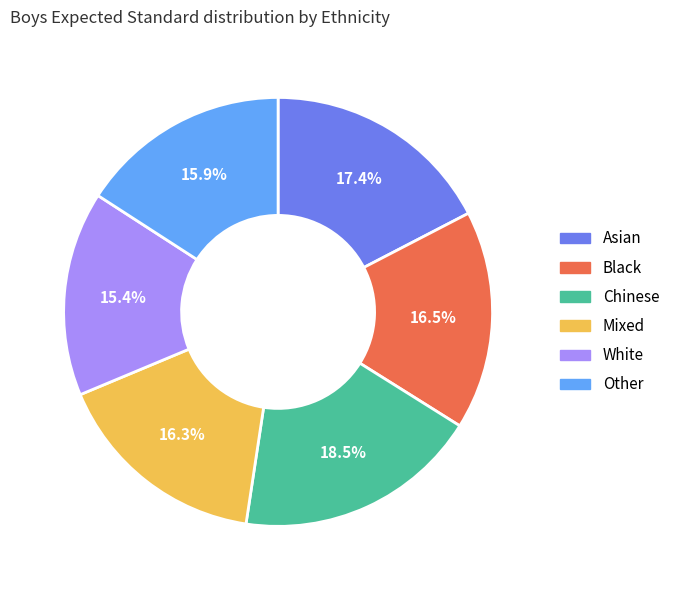

To the nearest percent, what is the difference between the largest and smallest slice percentages?

3%